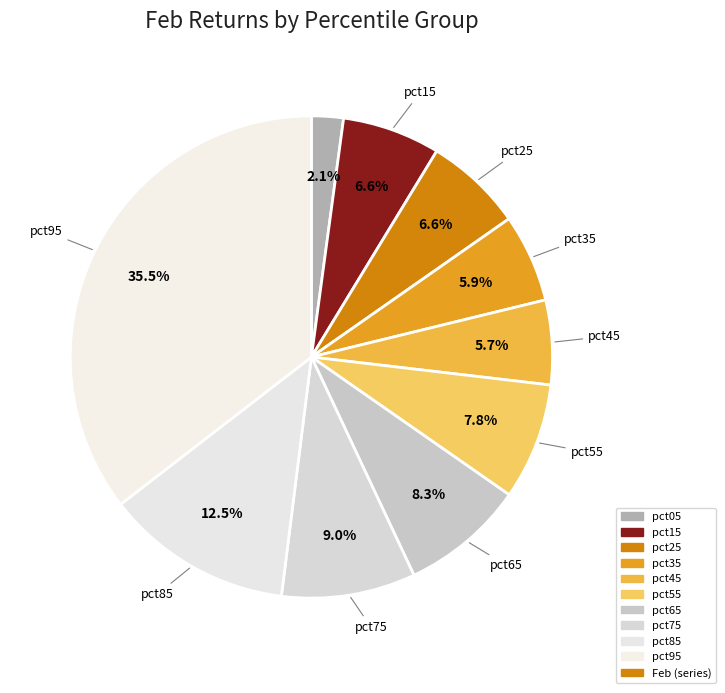

How many segments does this pie chart have?

10